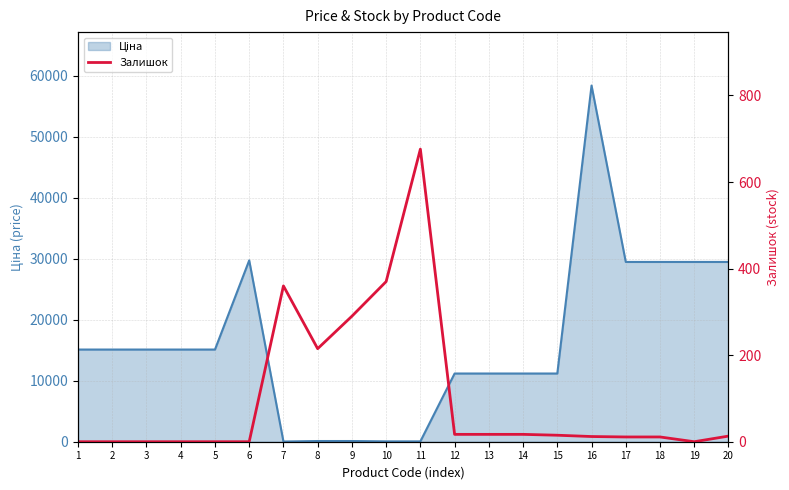

Reading left to right, transcribe all the data shown in this chart.

1=0	2=0	3=0	4=0	5=0	6=0	7=360	8=215	9=290	10=370	11=676	12=17	13=17	14=17	15=15	16=12	17=11	18=11	19=0	20=13